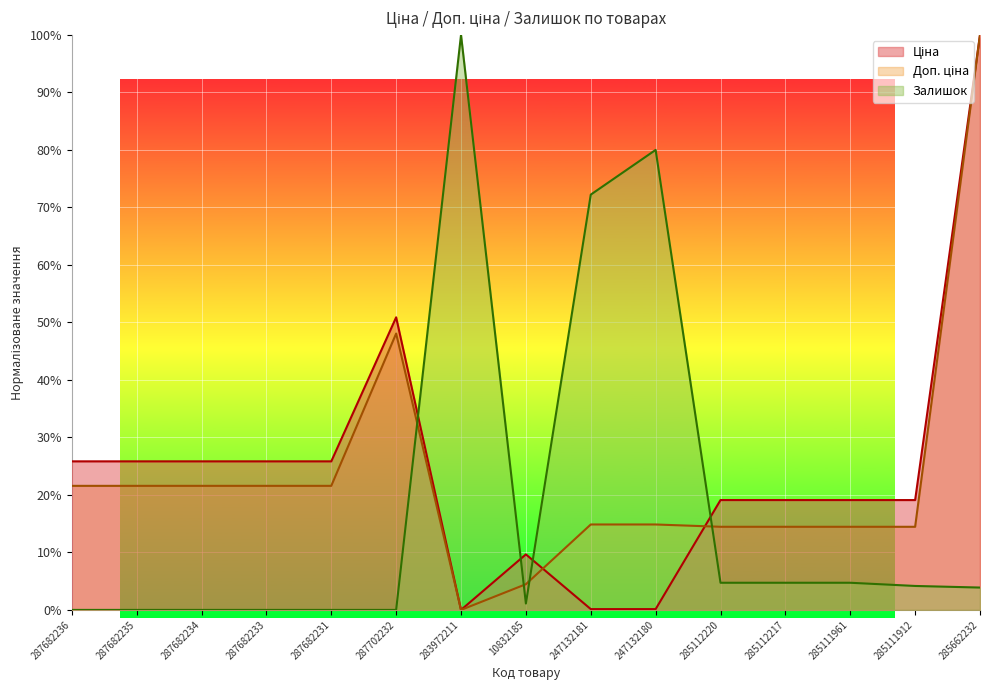

At which category is the sum across all series the highest?

285662232